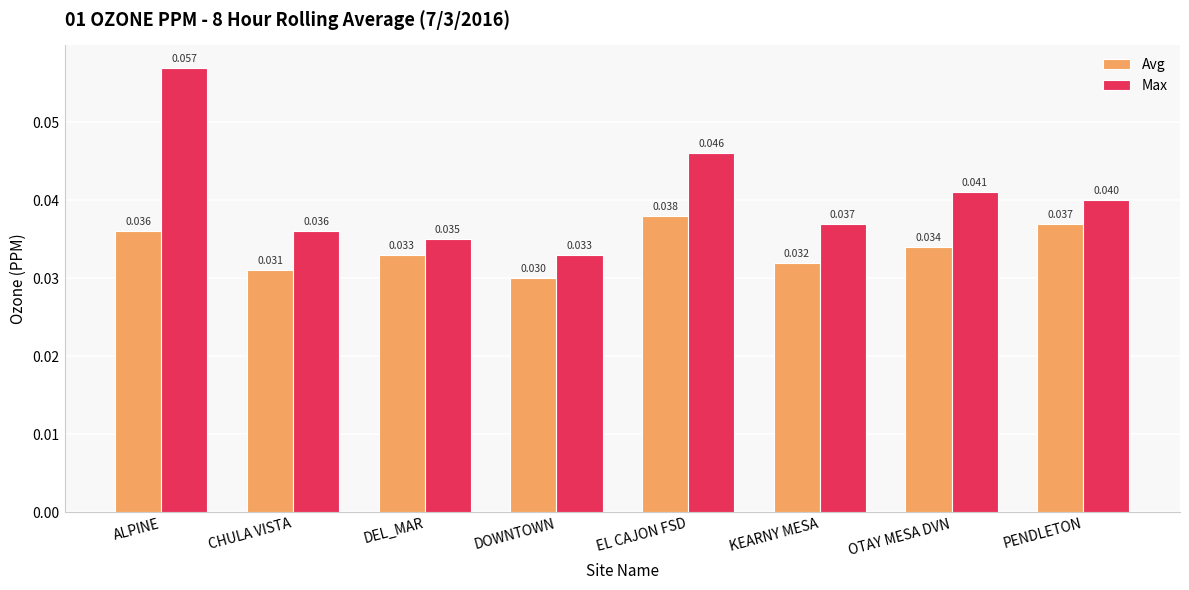

Which category has the highest value in the Avg series?

EL CAJON FSD